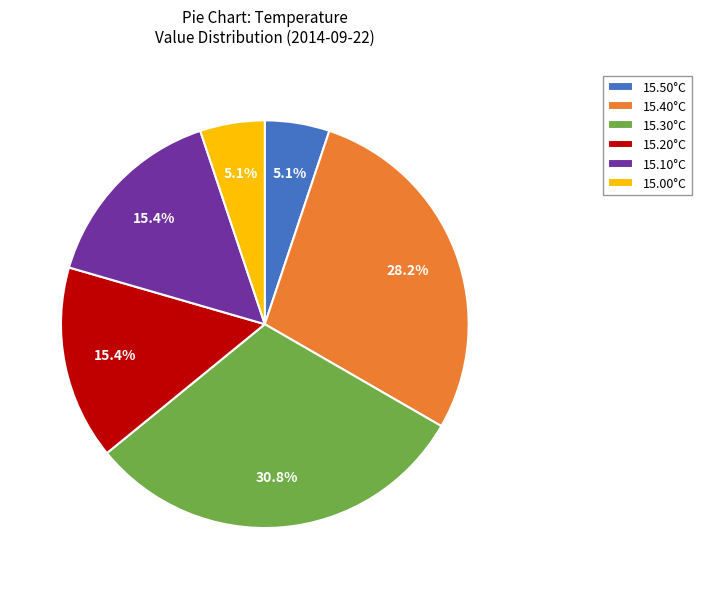

What is the largest slice in the pie chart?

15.30°C